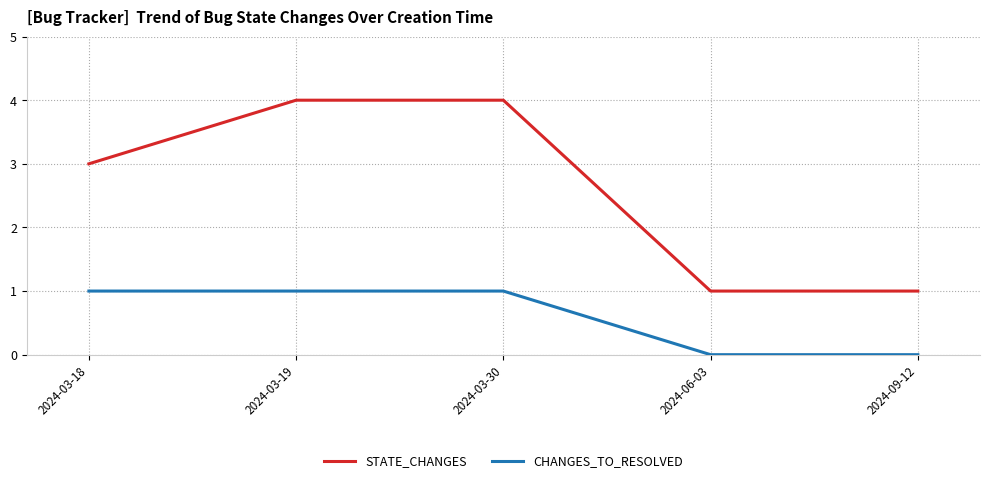

True or false: CHANGES_TO_RESOLVED and STATE_CHANGES cross at least once.

False